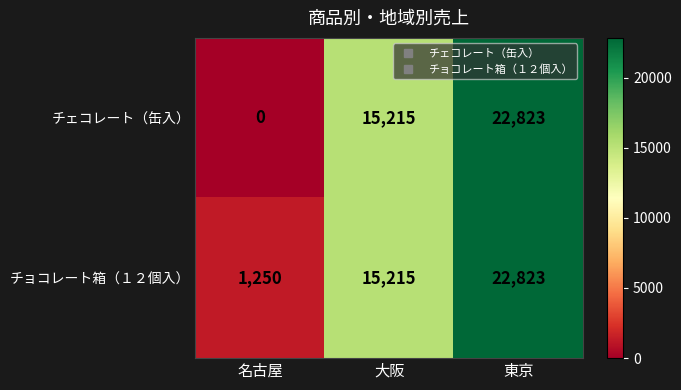

The チェコレート（缶入） series shows 40035 at 東京. True or false?

False